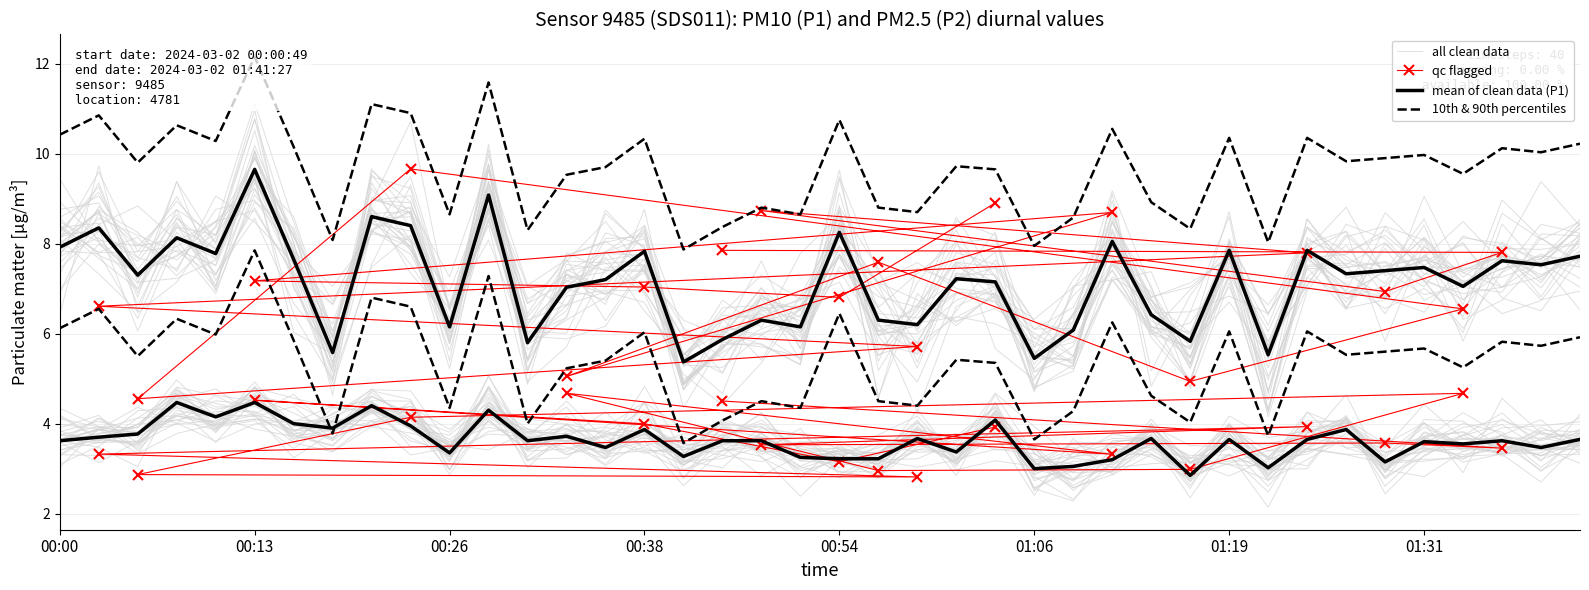

Which series changed the most between 24 and 33?

P2